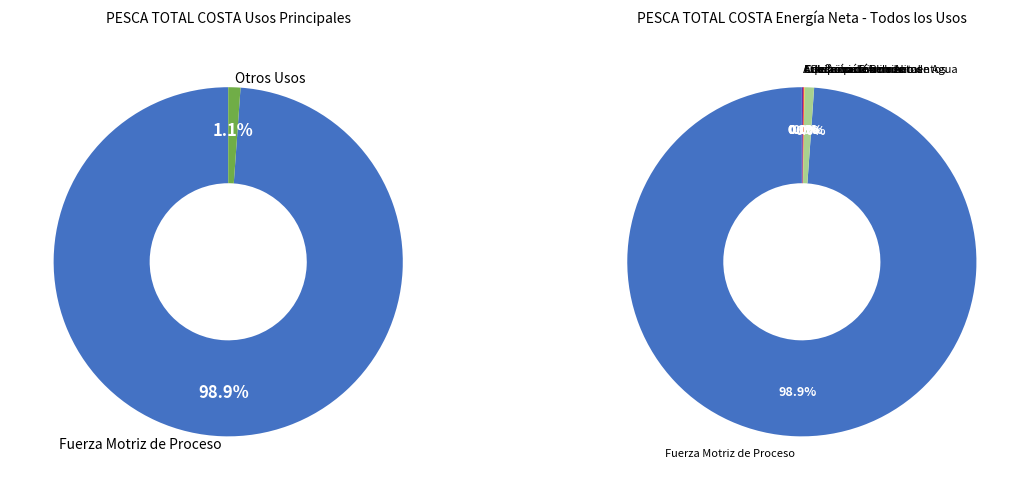

What percentage is the Fuerza Motriz de Proceso slice, to the nearest percent?

99%